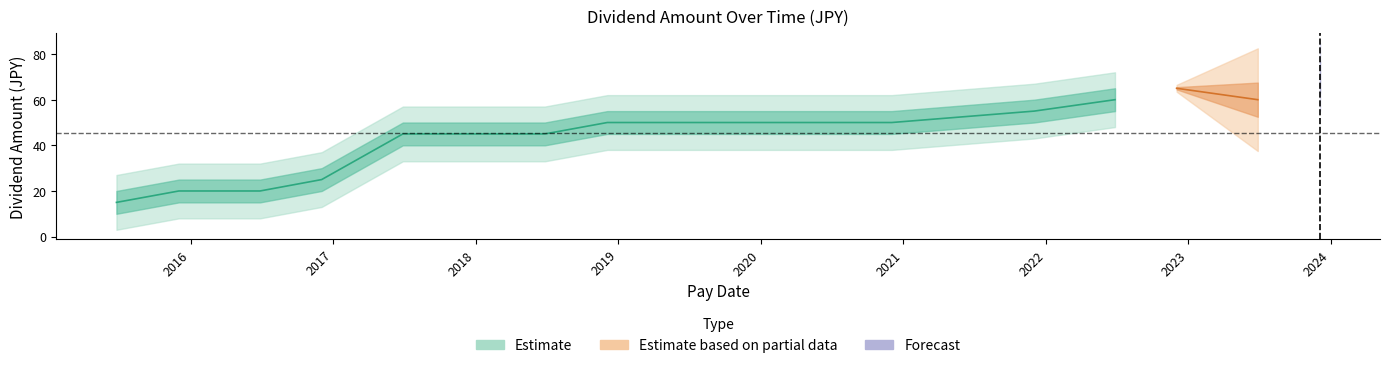

Where is the data nearest to the value 42?

2017-06-28